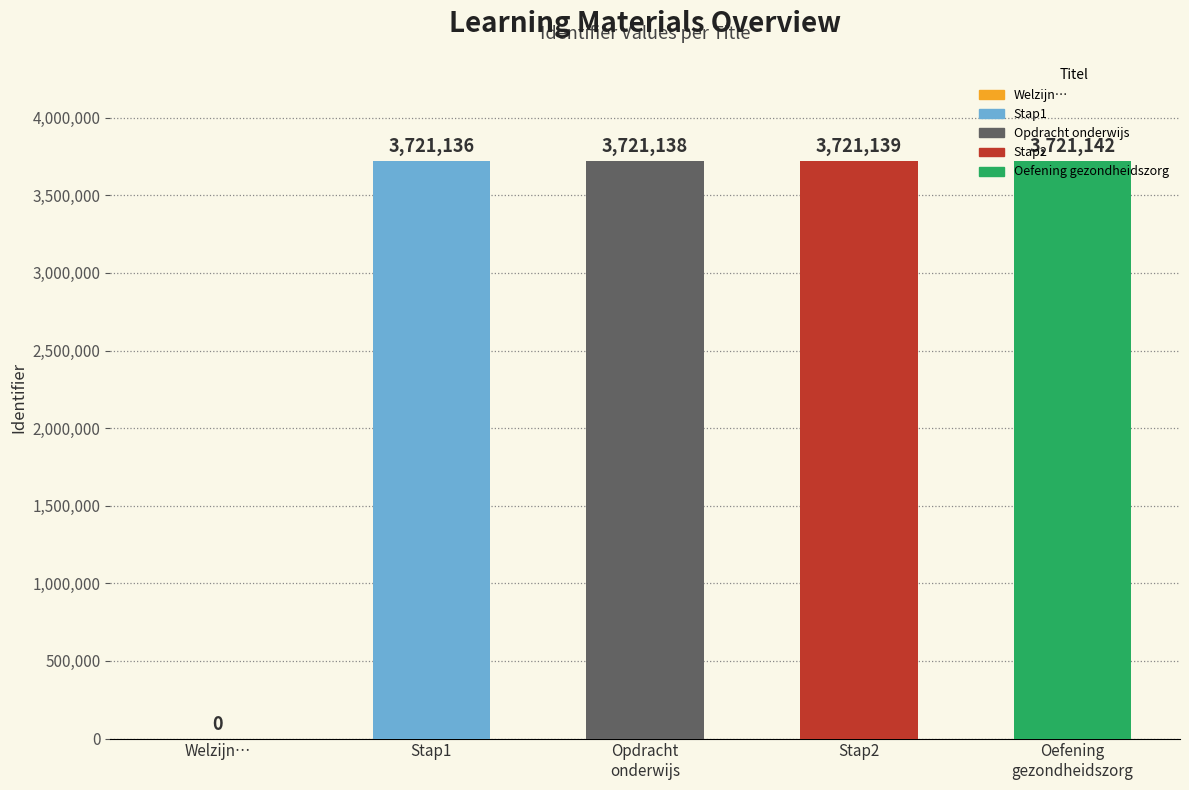

Which category has the highest value across all series?

Oefening
gezondheidszorg